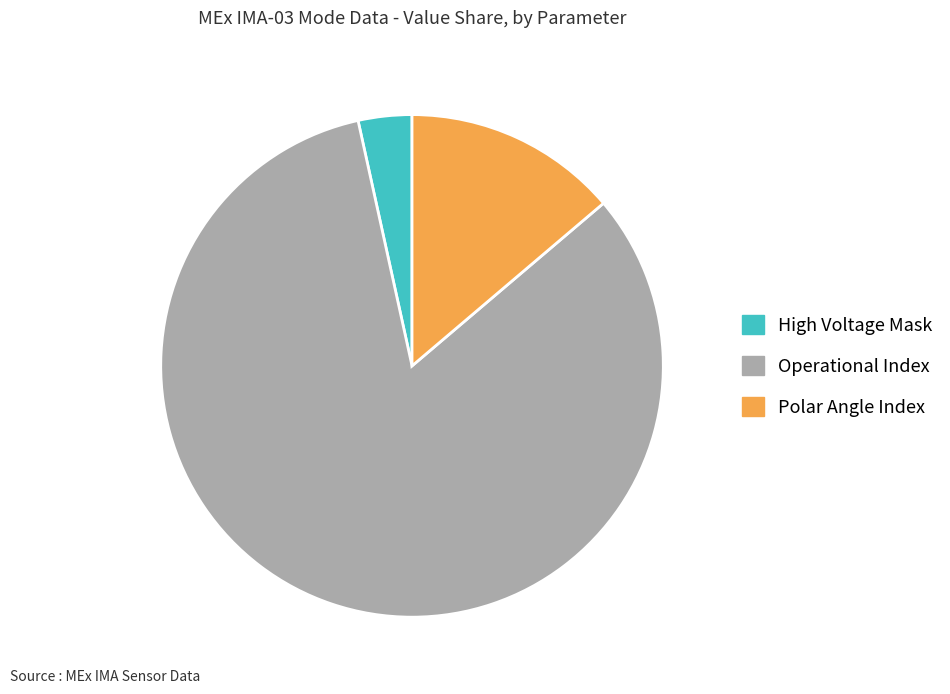

Is it true that Polar Angle Index is 14% of the pie?

True